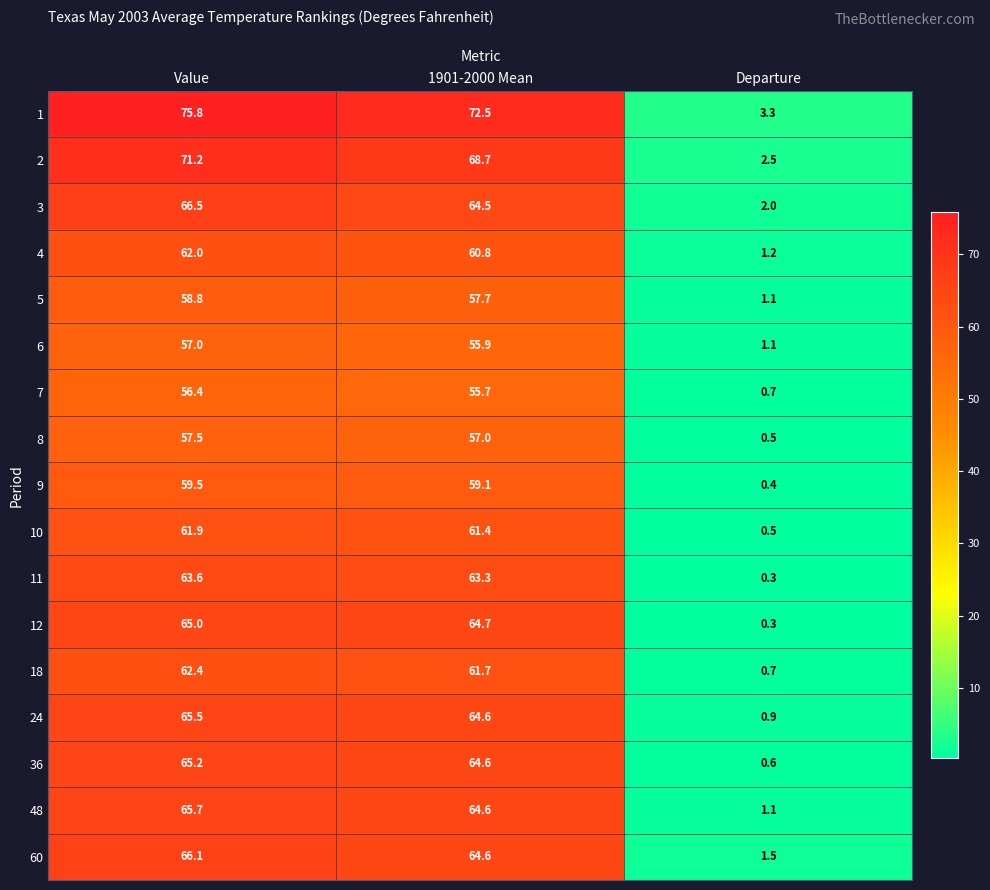

At which category is the sum across all series the highest?

Value